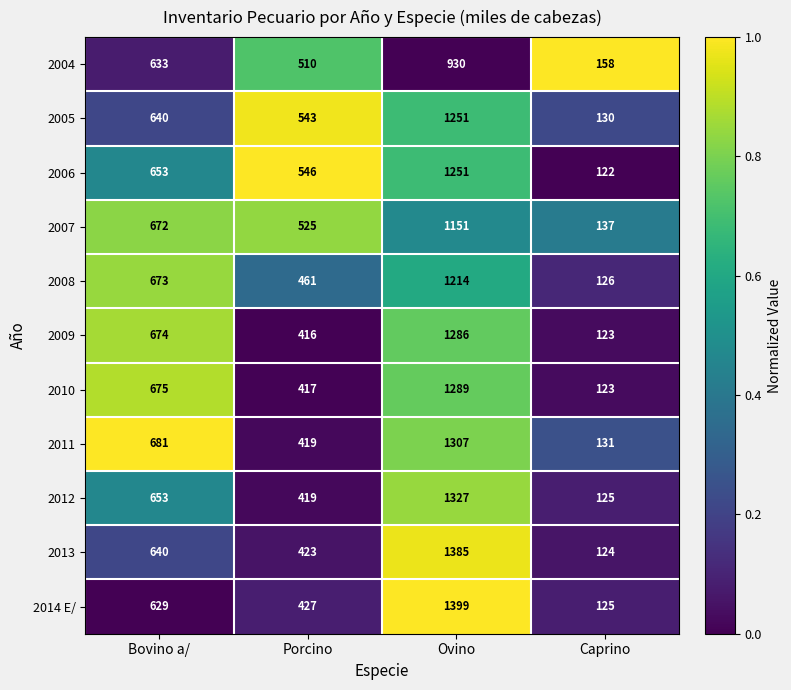

Which category has the highest value in the 2007 series?

Ovino